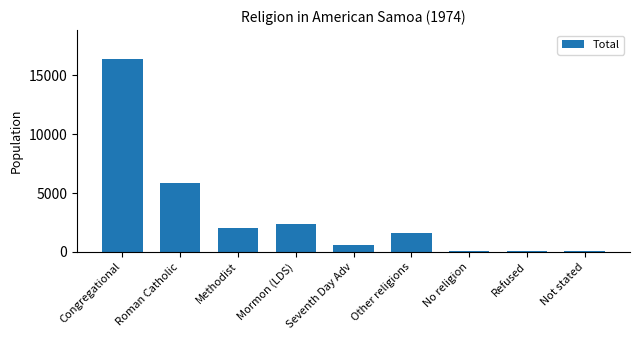

Read the value at Refused, to the nearest 10.

40